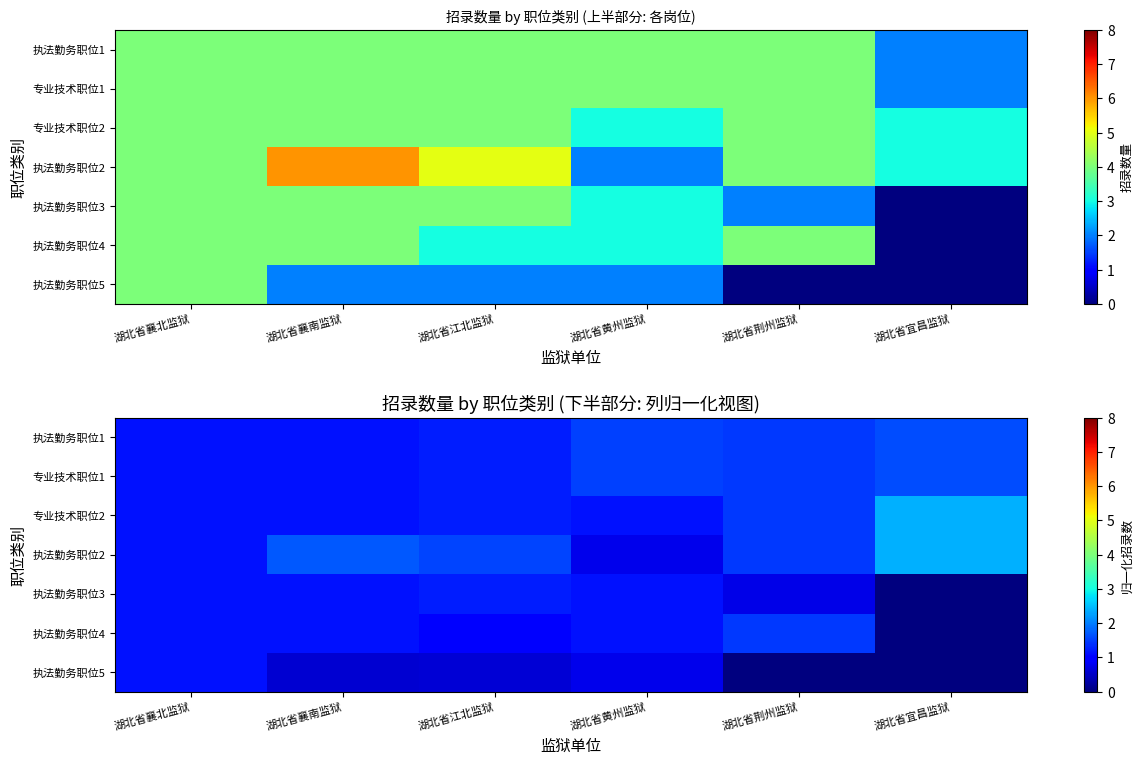

Is it true that 专业技术职位1 equals 1.5 at 湖北省黄州监狱?

True